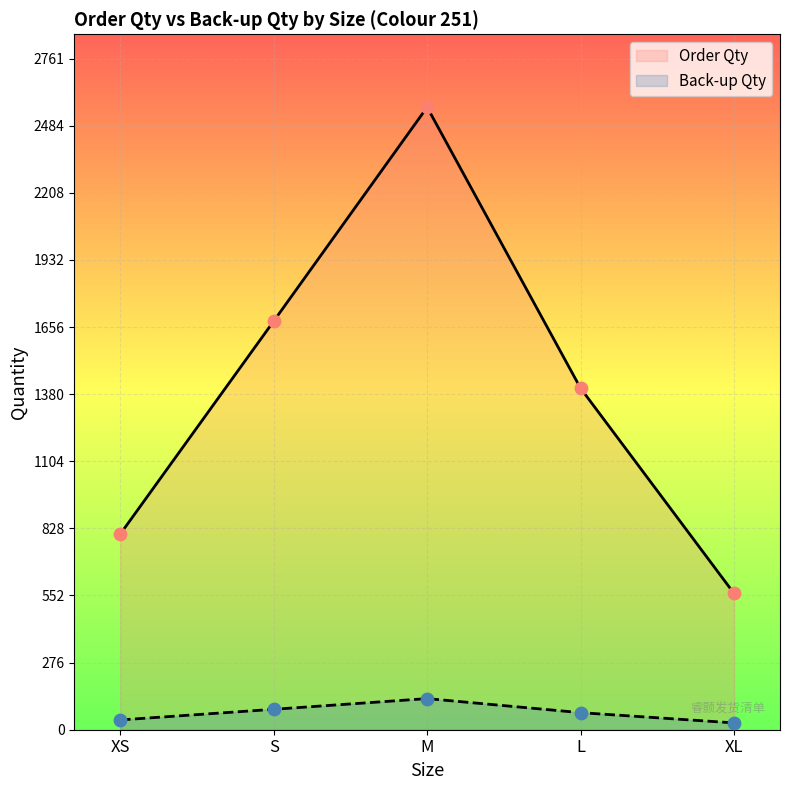

Which series reaches the minimum Y coordinate?

Back-up Qty